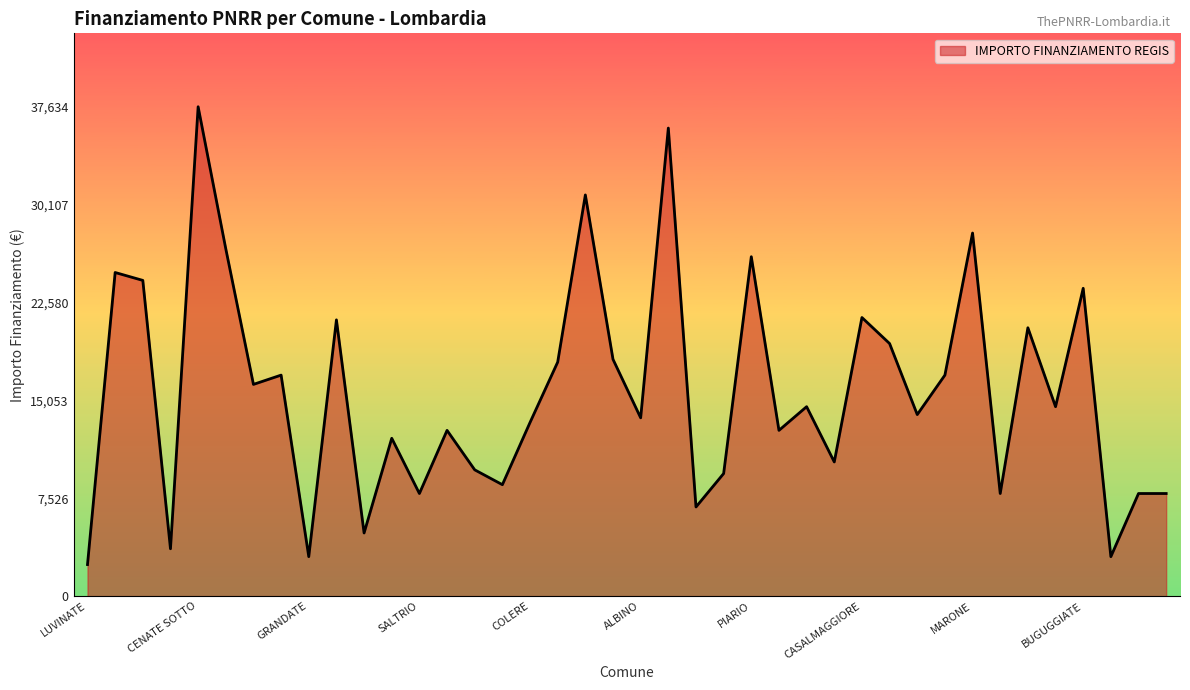

What is the difference between the maximum and minimum values?

35206